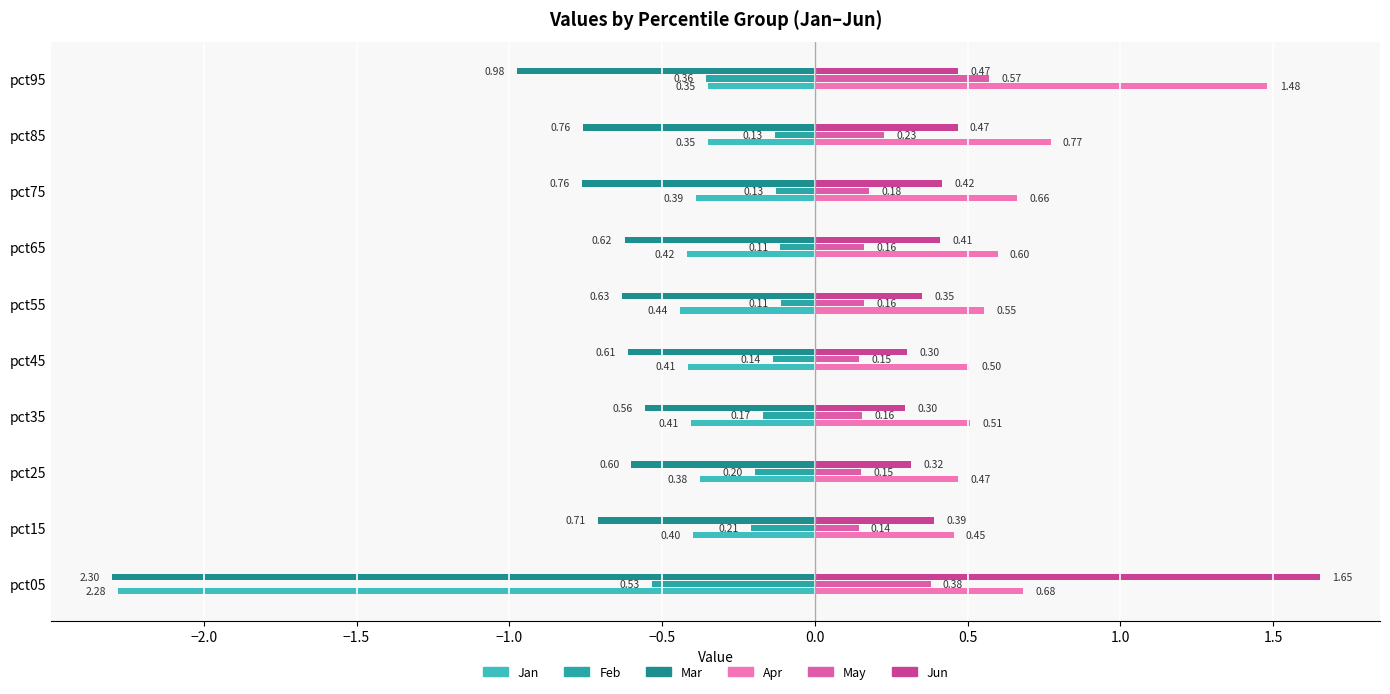

How many data points does each series have?

10